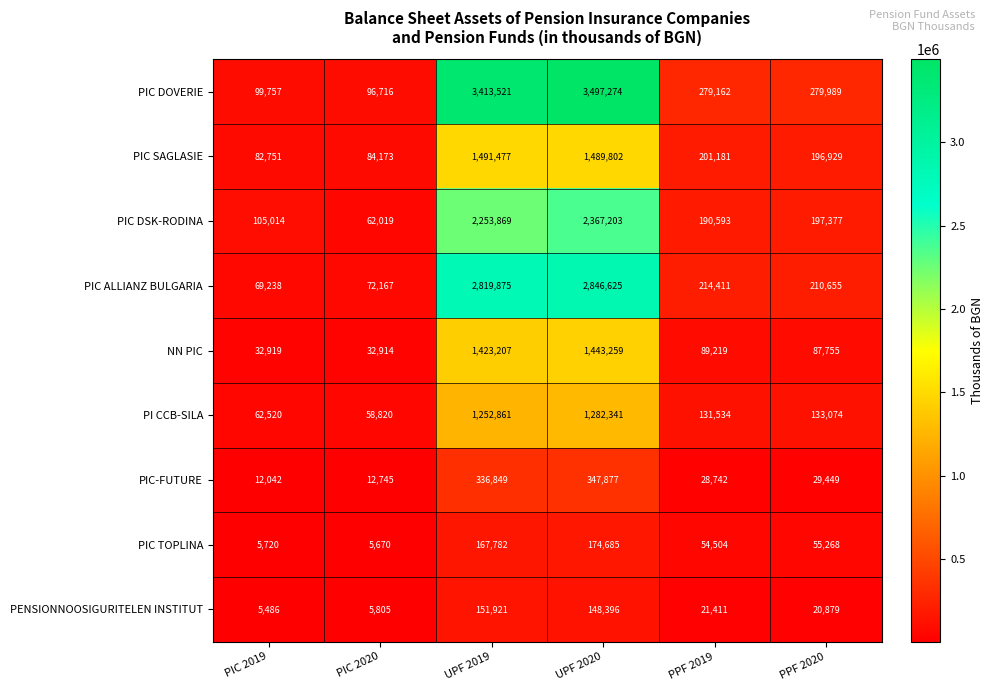

How many data points in PIC ALLIANZ BULGARIA are less than 214411?

3